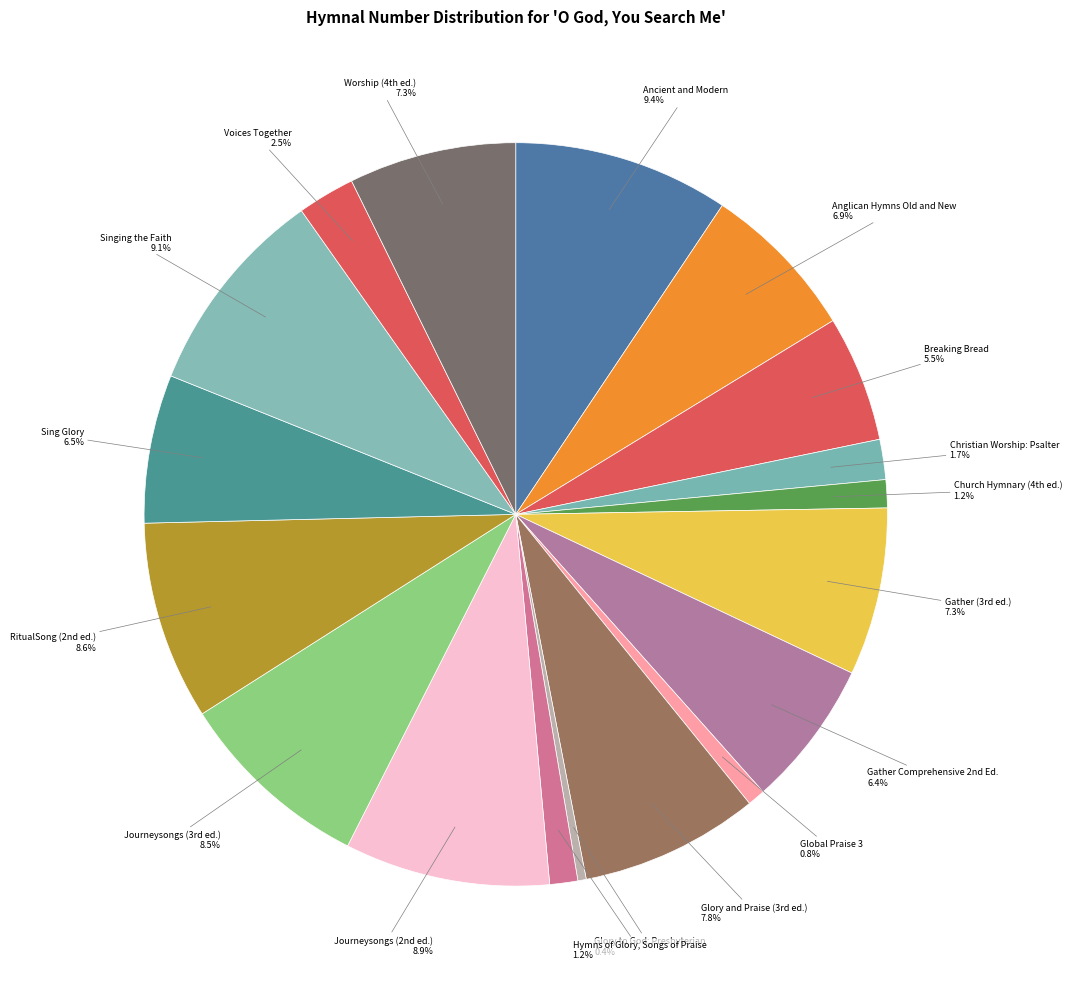

Does any single category account for the majority?

No